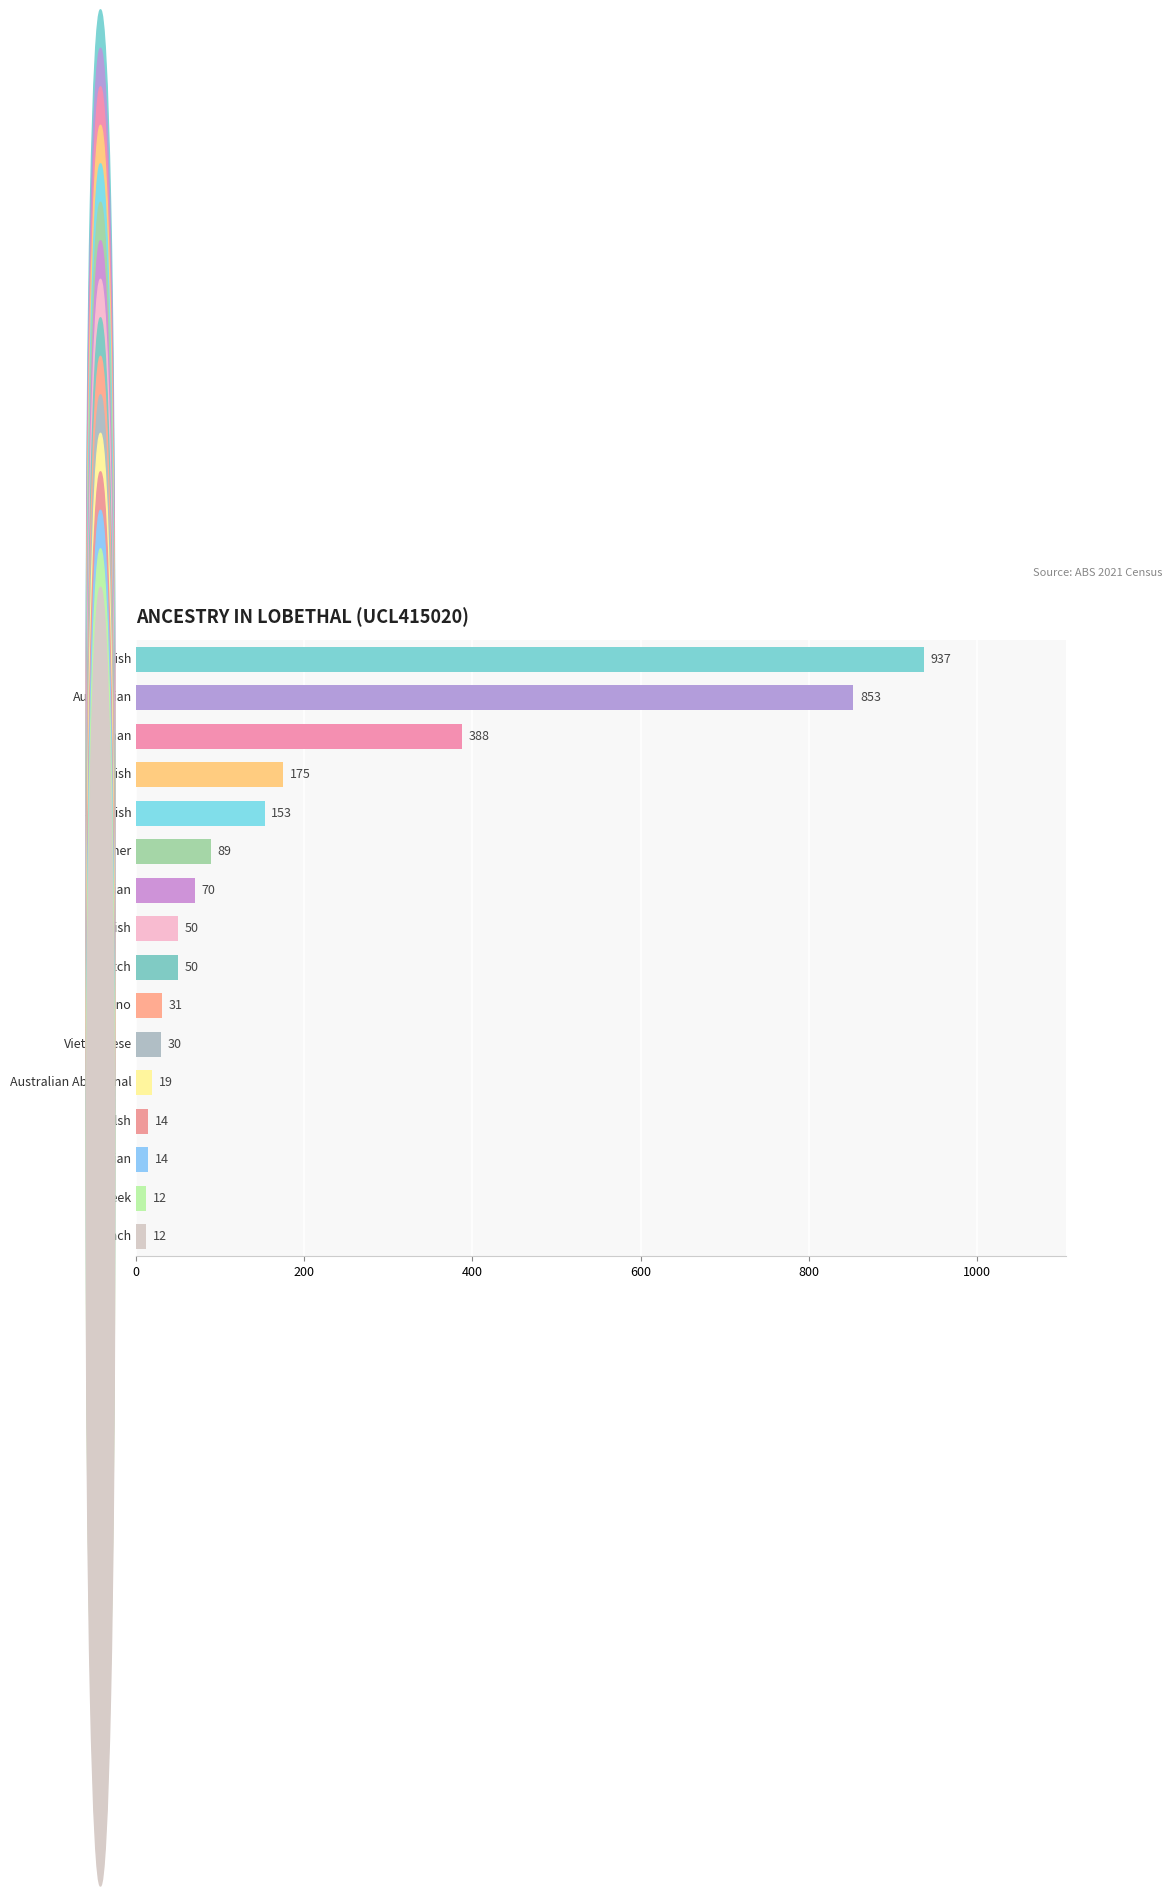

What is the smallest value displayed?

12